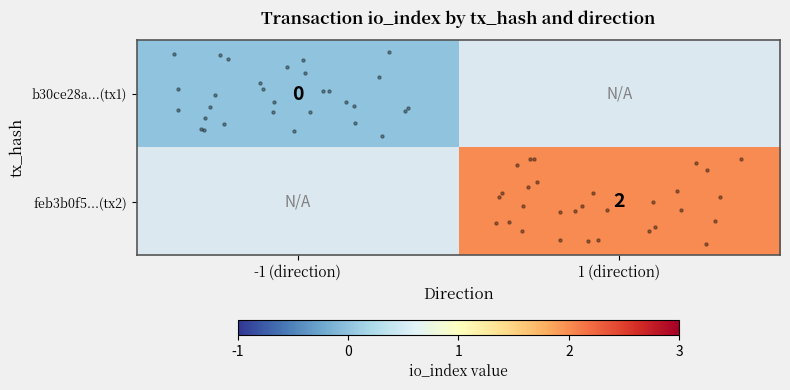

Rank the categories by row_0 value from highest to lowest.

-1 (direction), 1 (direction)